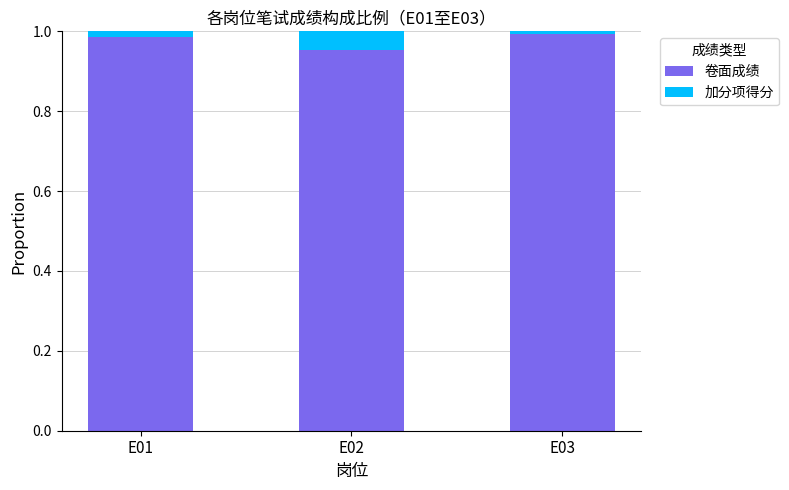

At which label does 卷面成绩 reach its minimum?

E02